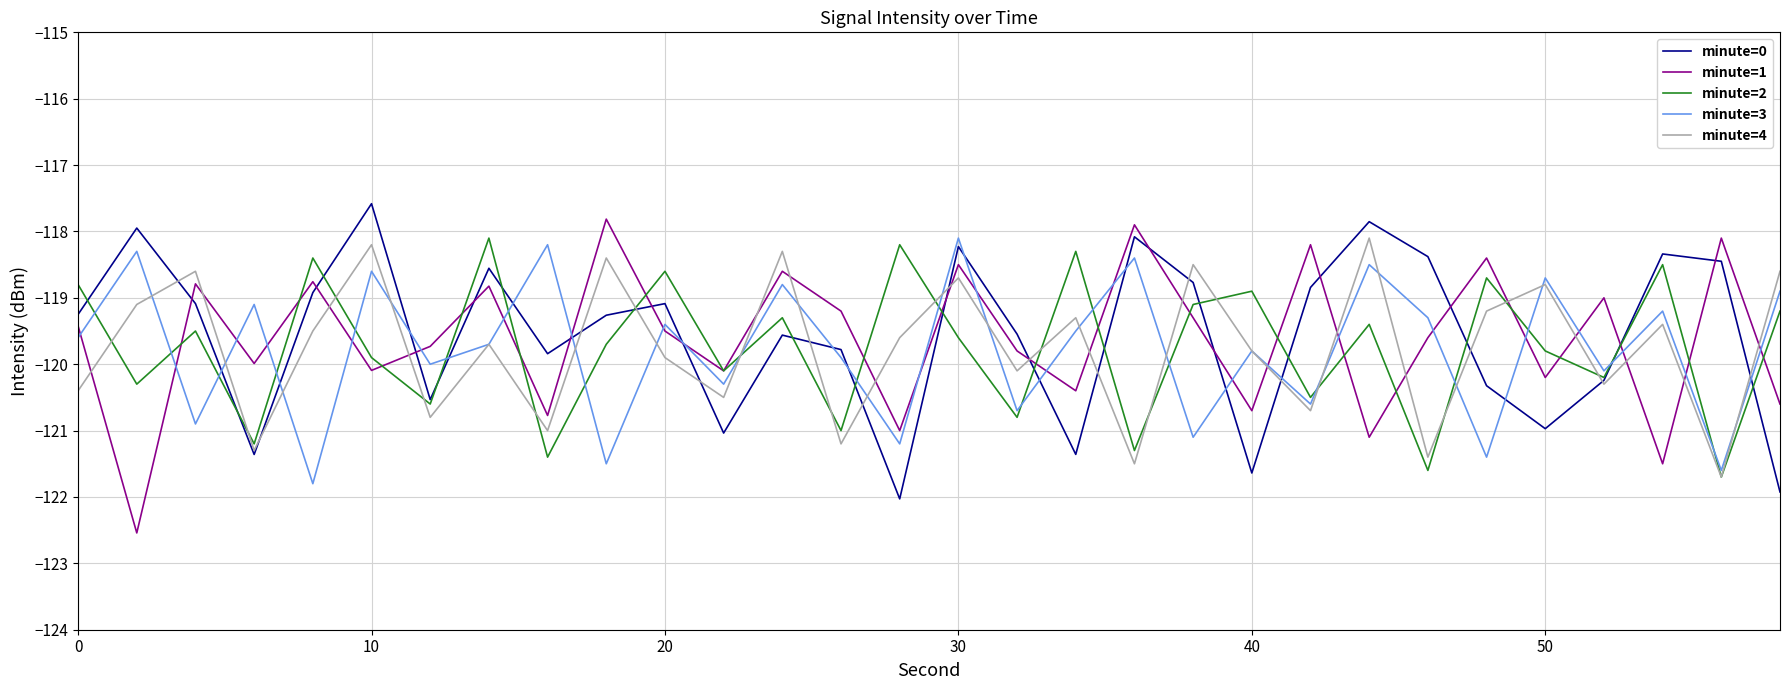

What is the maximum value for minute=0?

-117.6